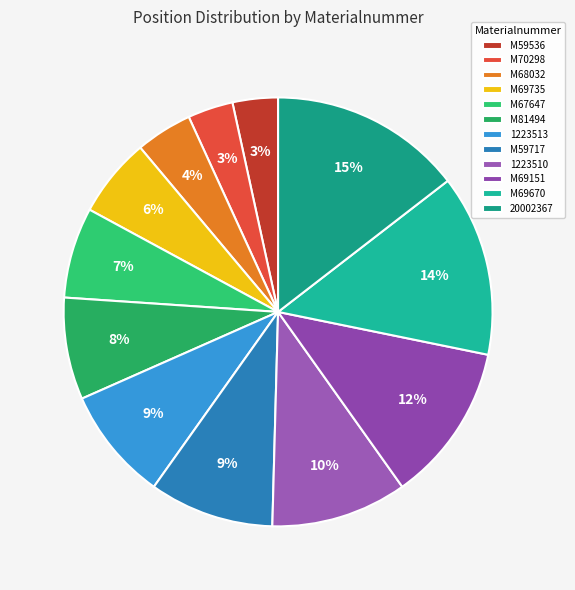

The M67647 slice represents 1% of the pie. True or false?

False